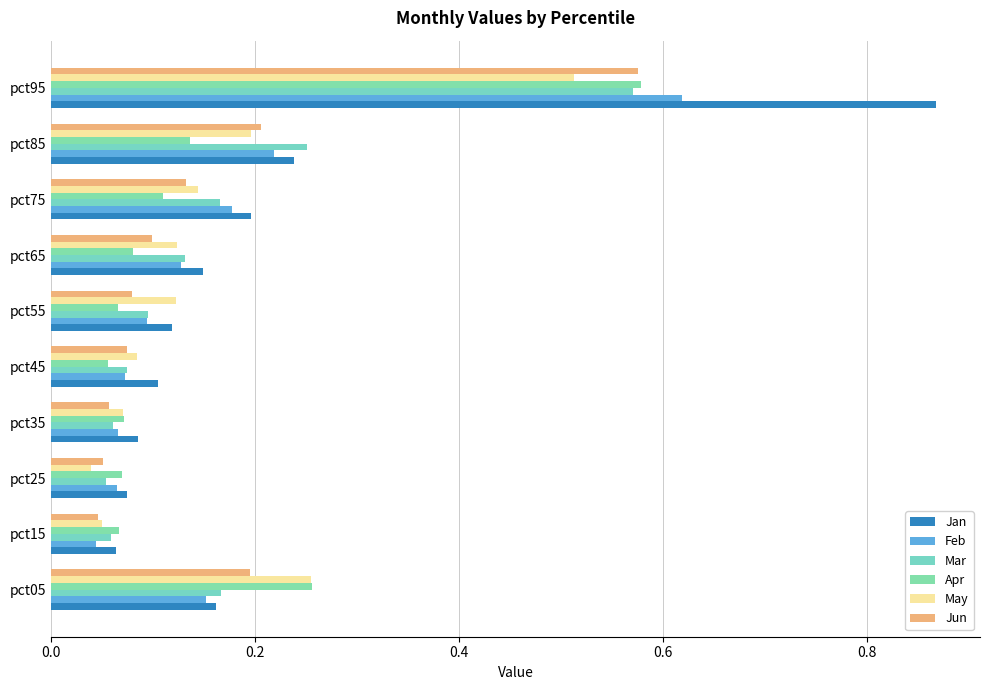

Count the number of categories in the chart.

10